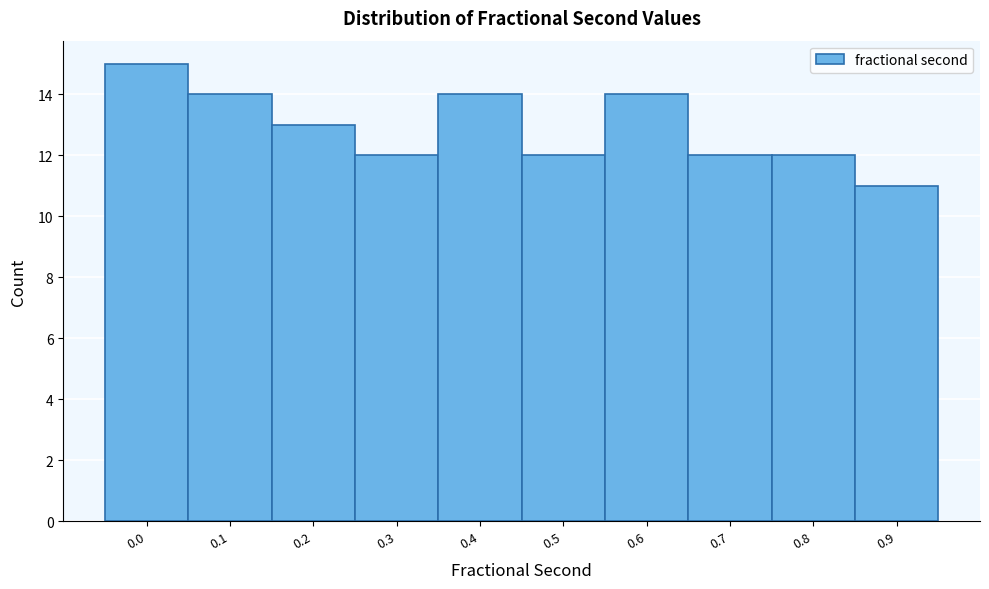

Reading left to right, what are all the values shown in this chart?

0.0=15	0.1=14	0.2=13	0.3=12	0.4=14	0.5=12	0.6=14	0.7=12	0.8=12	0.9=11